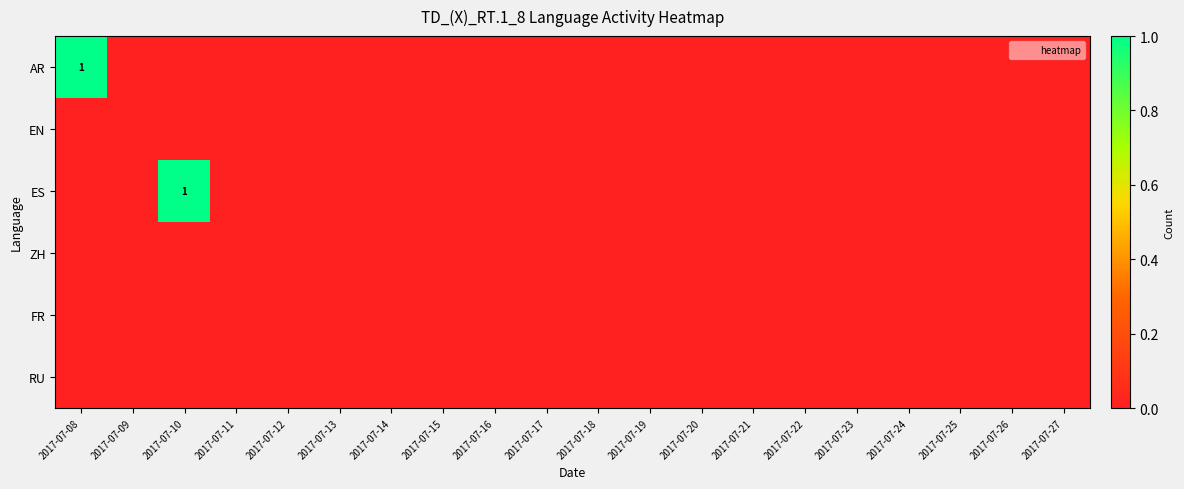

Between 2017-07-08 and 2017-07-13, which series saw the biggest shift?

AR